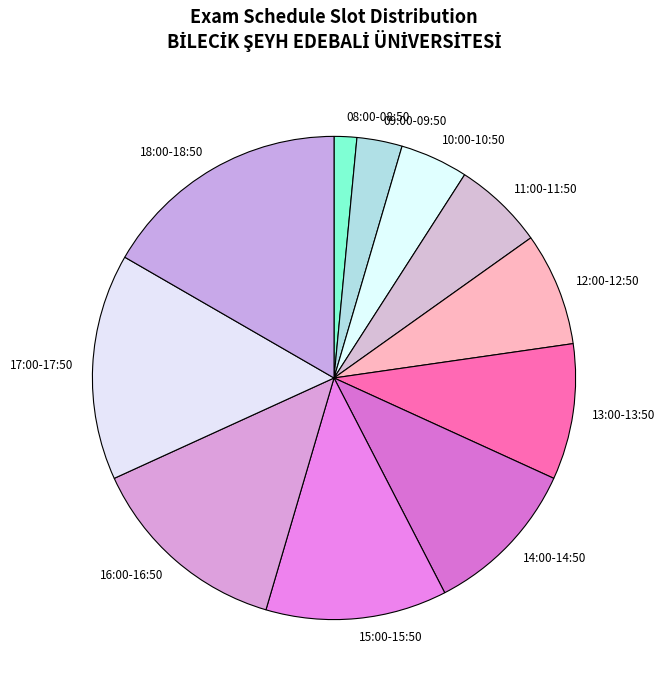

The 08:00-08:50 slice represents 12% of the pie. True or false?

False